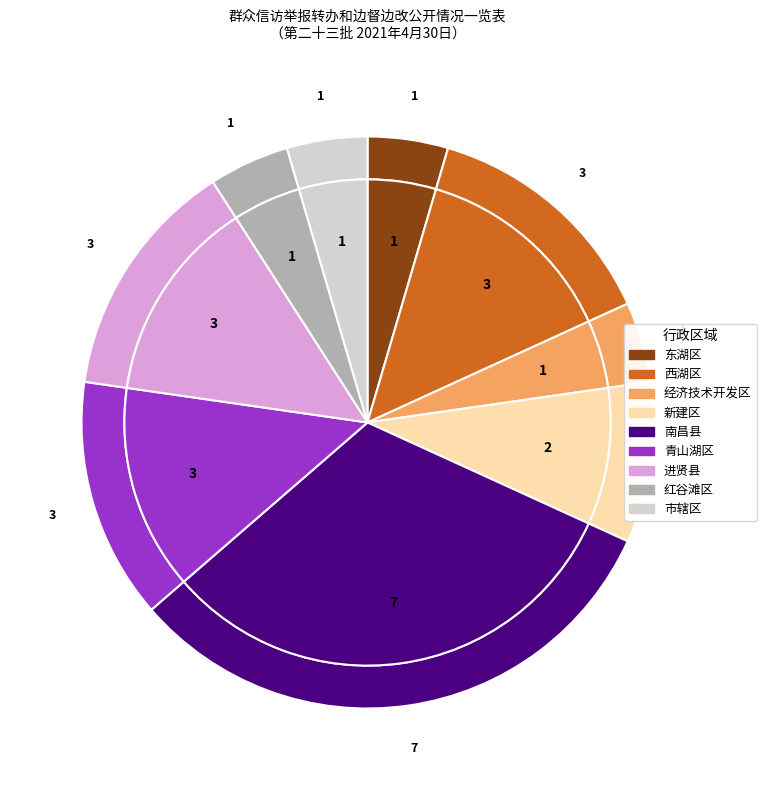

Is the sum of 南昌县 and 青山湖区 greater than half?

No